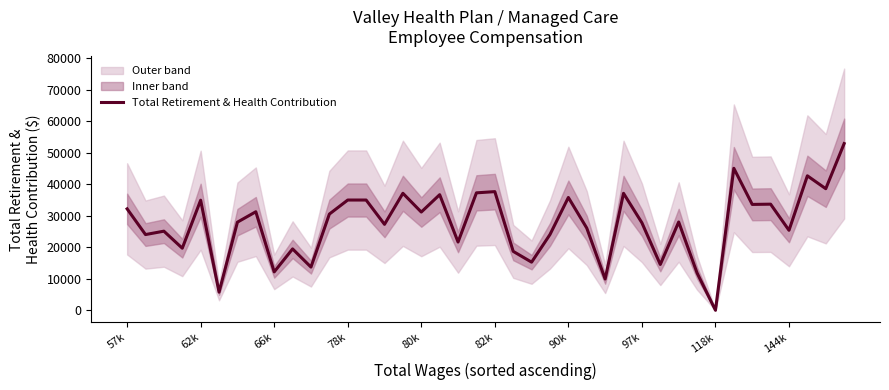

What is the approximate value at 17?

36695